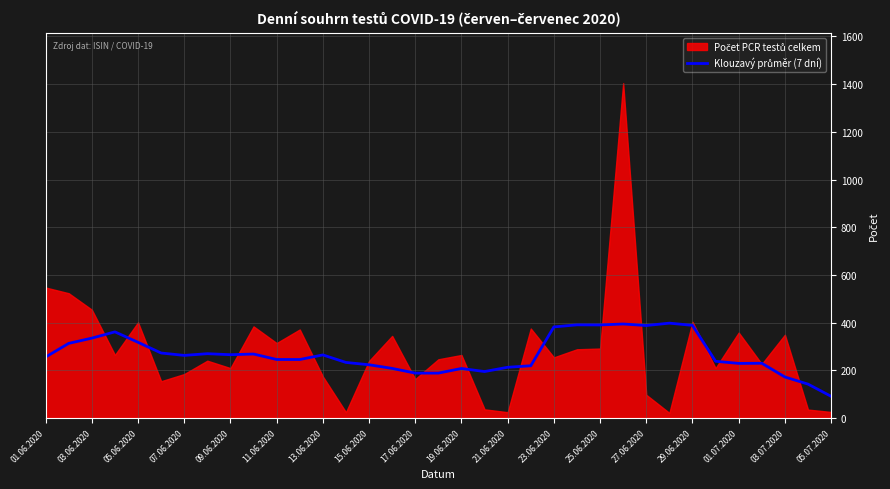

How many values are below 255?

17